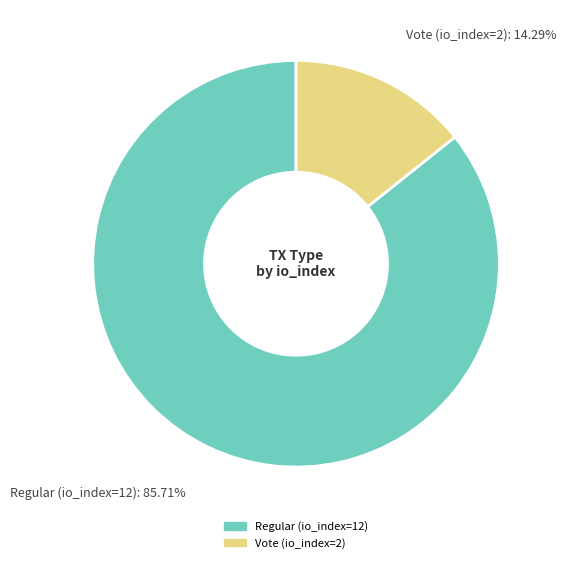

How many slices are in this pie chart?

2